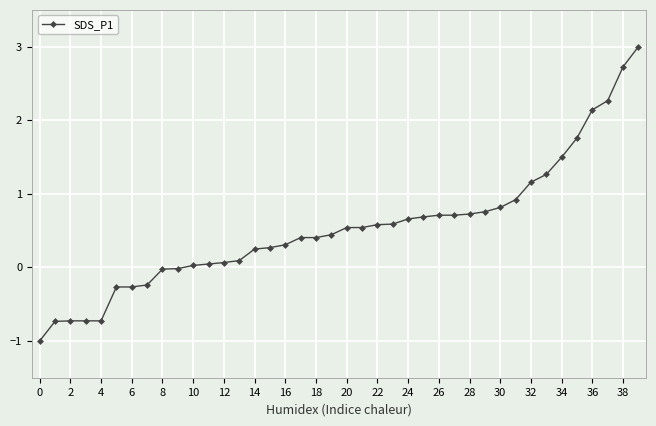

What is the value of the 27th point from the left?

0.7